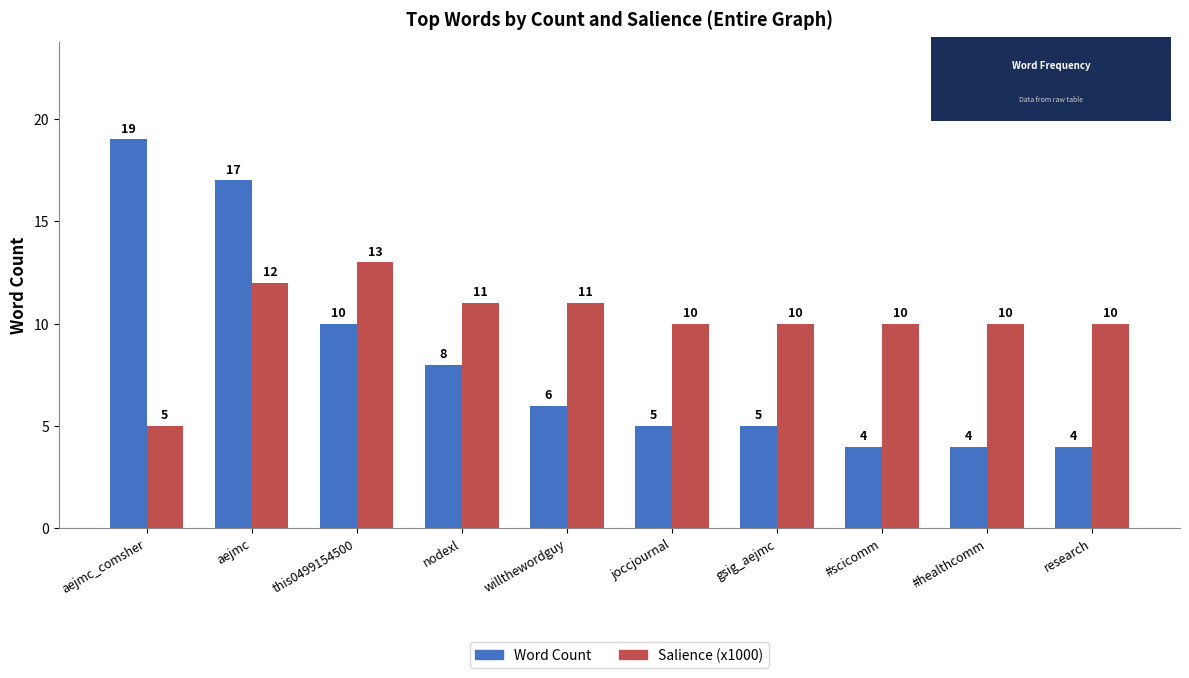

Where does the Salience (x1000) series first go above 10?

aejmc